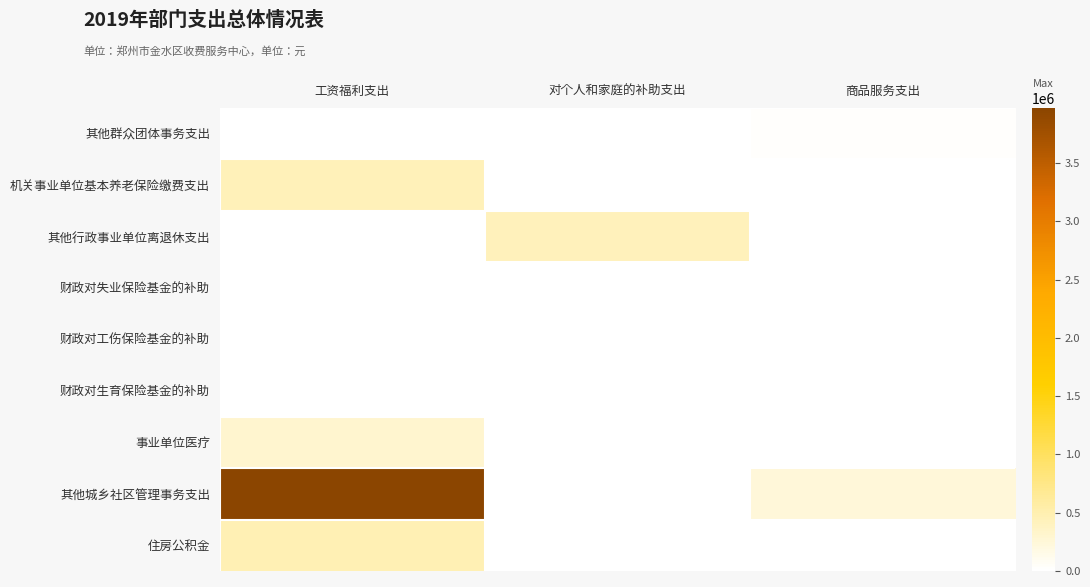

Which has a higher value, 工资福利支出 or 商品服务支出?

商品服务支出